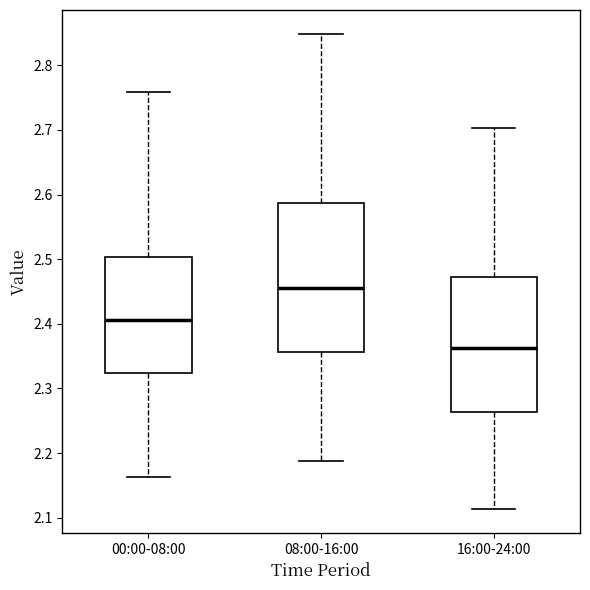

Comparing the boxes themselves (not the whiskers), which one is the tallest?

08:00-16:00